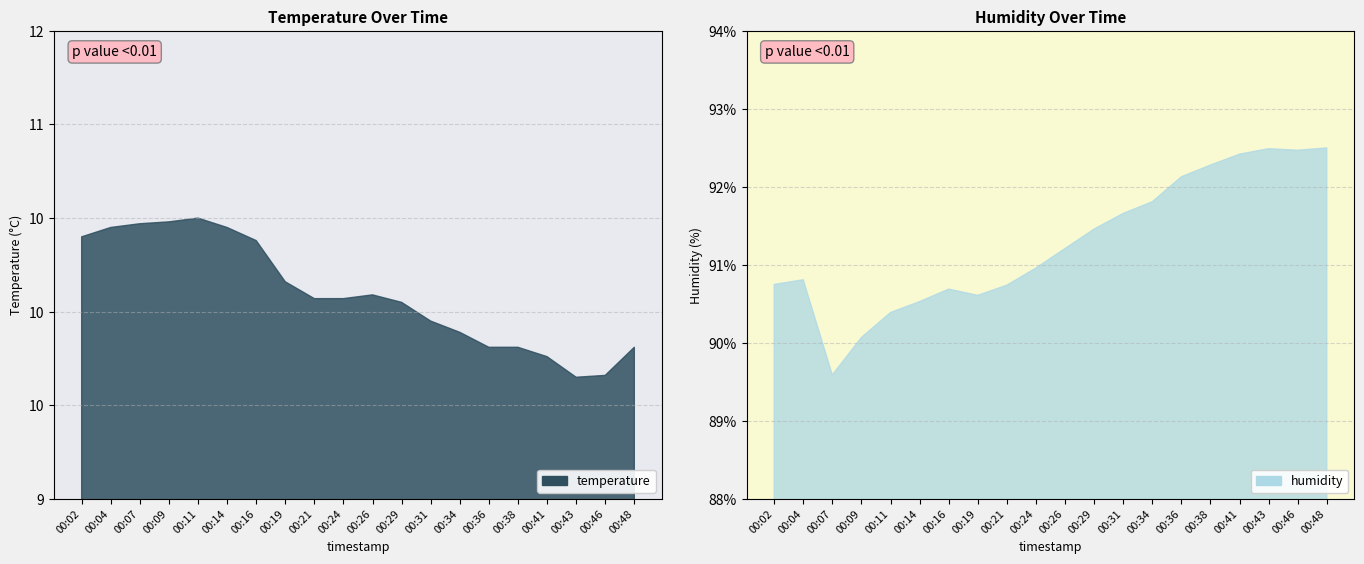

Where is the first local minimum for humidity?

00:07